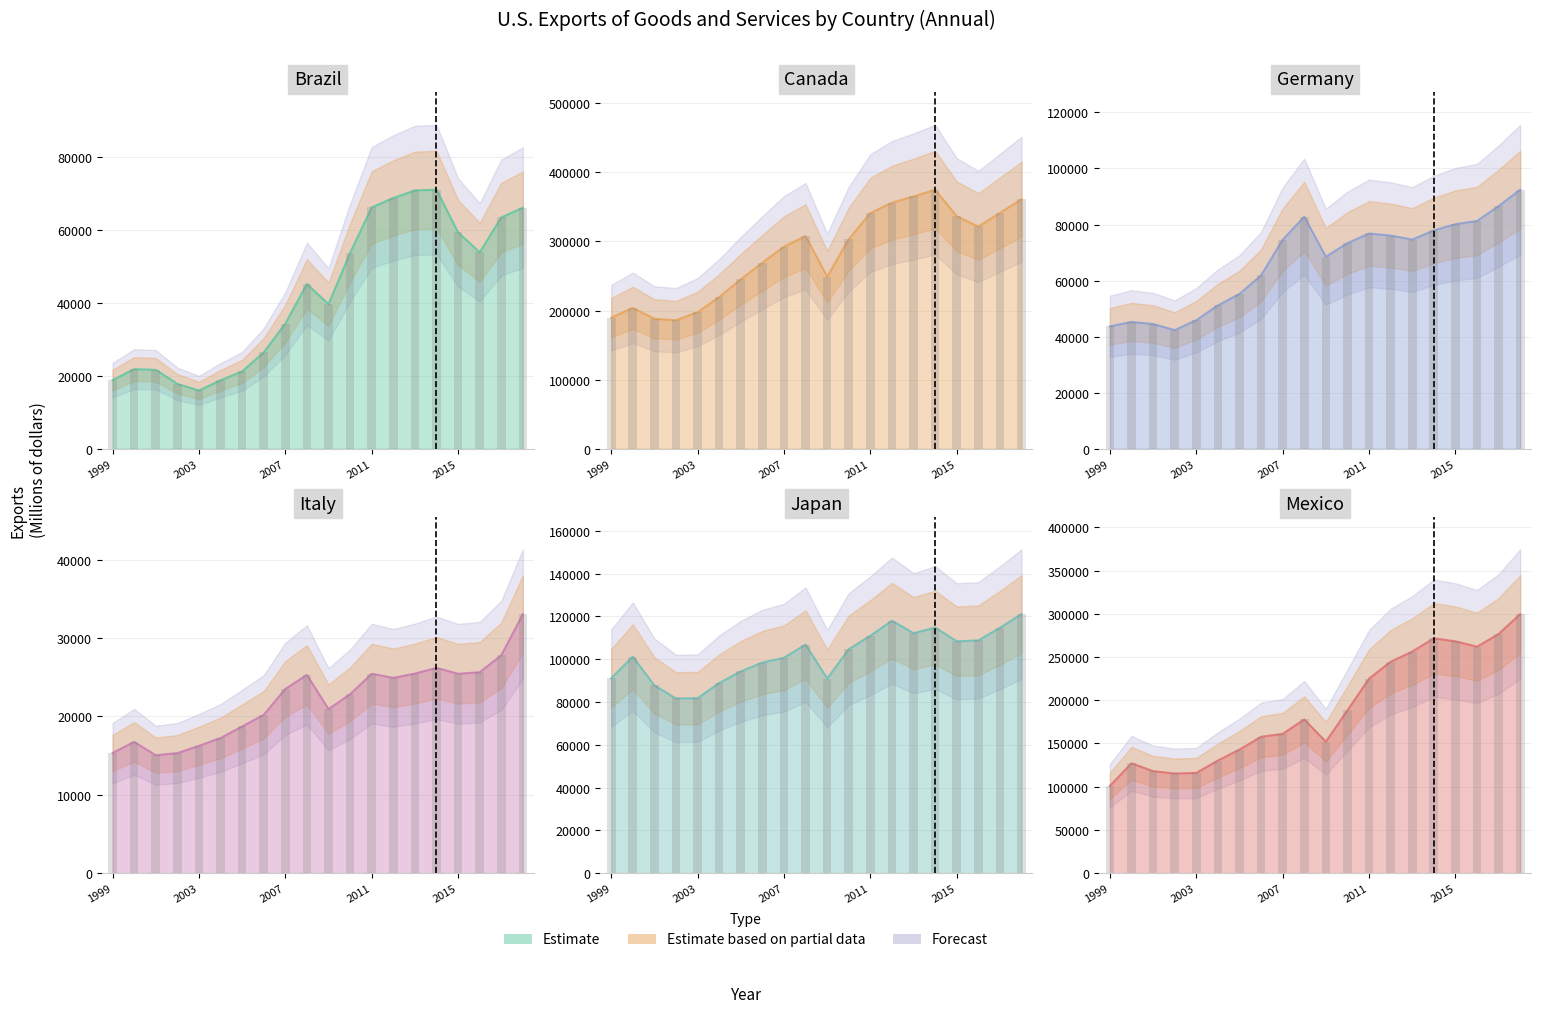

Does the chart contain any negative values?

No